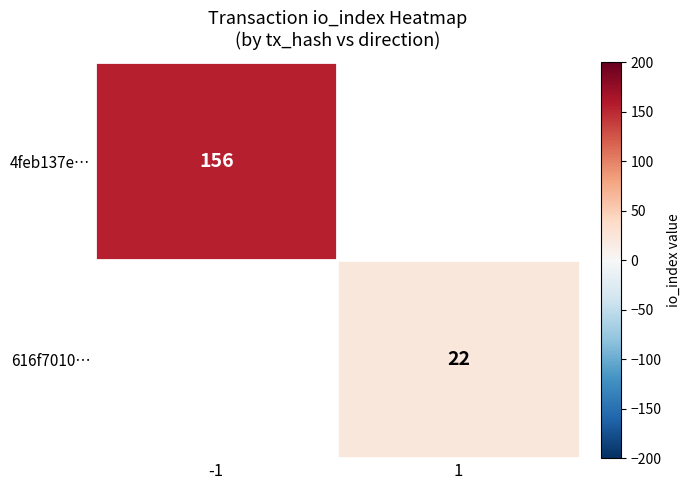

True or false: 4feb137e… has a value of 40 at -1.

False